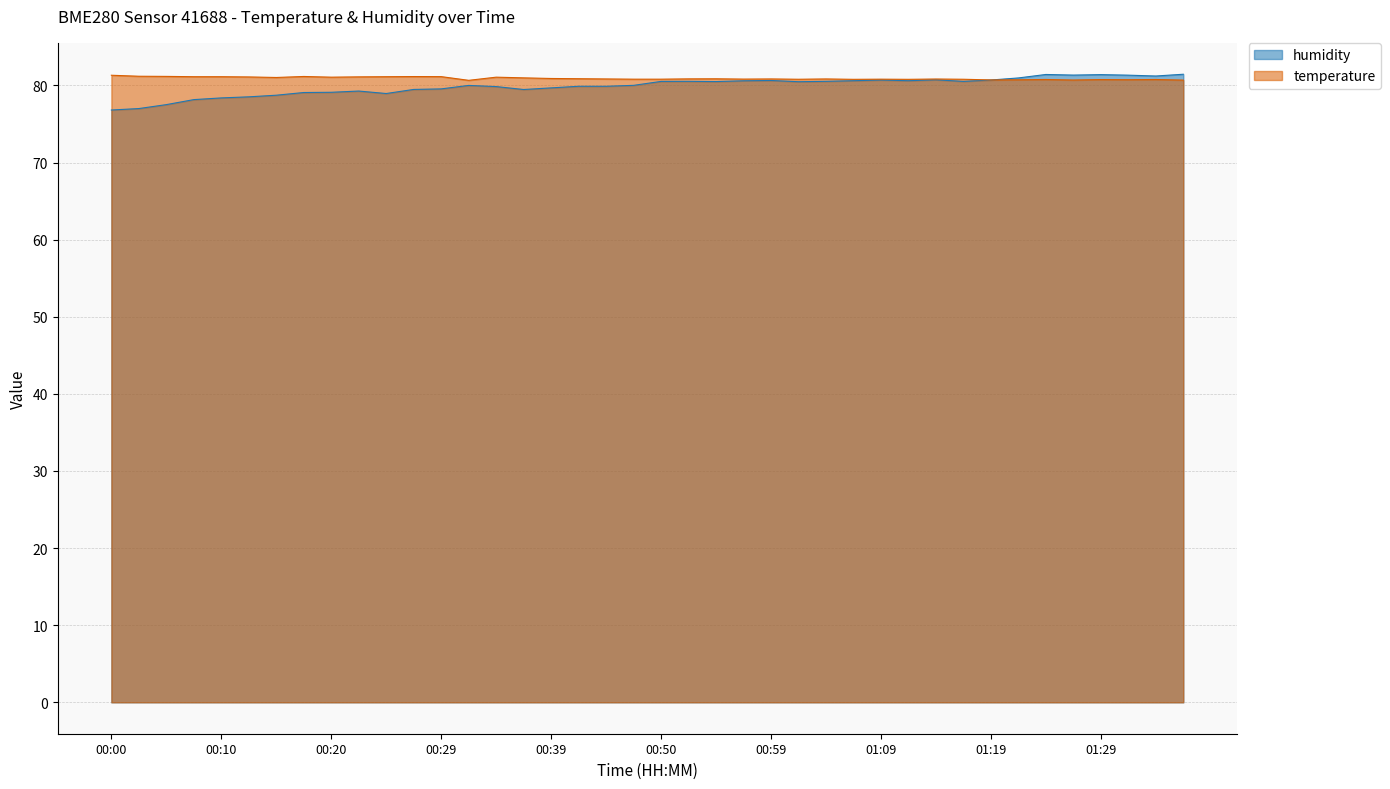

Which series has the widest spread of values?

humidity